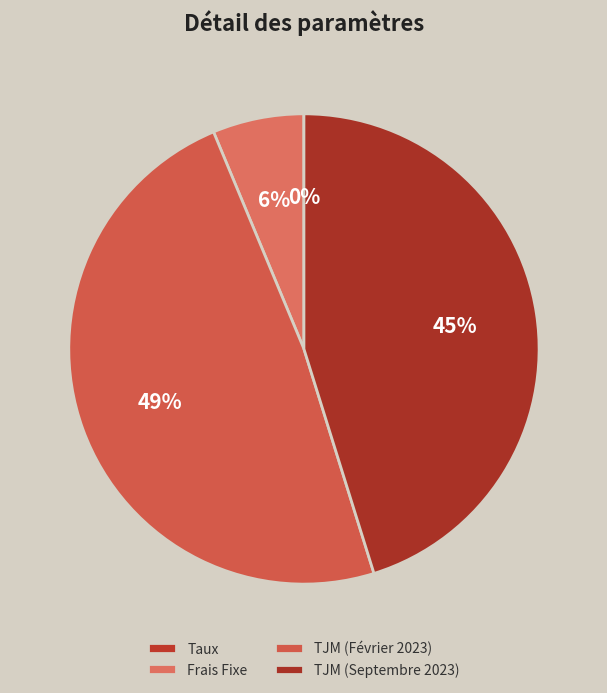

To the nearest percent, what percentage of the pie is Frais Fixe?

6%